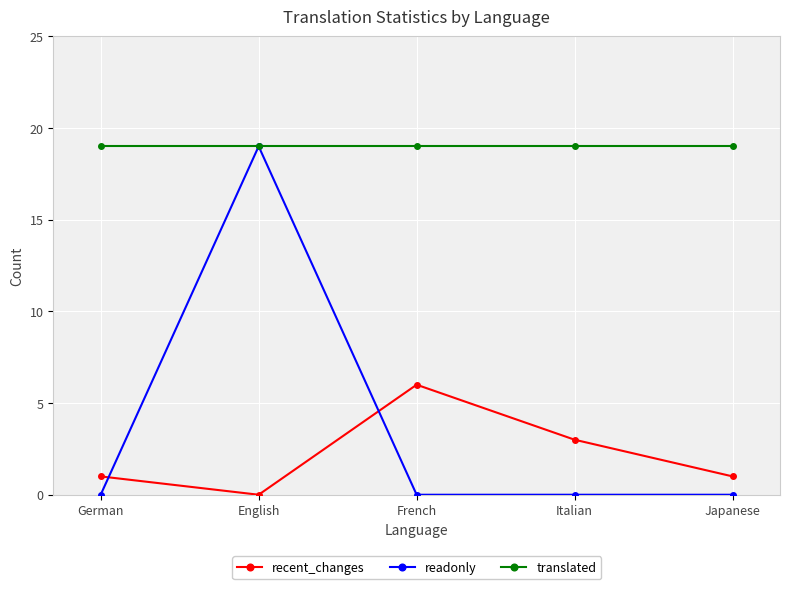

Where is the first local maximum for recent_changes?

French